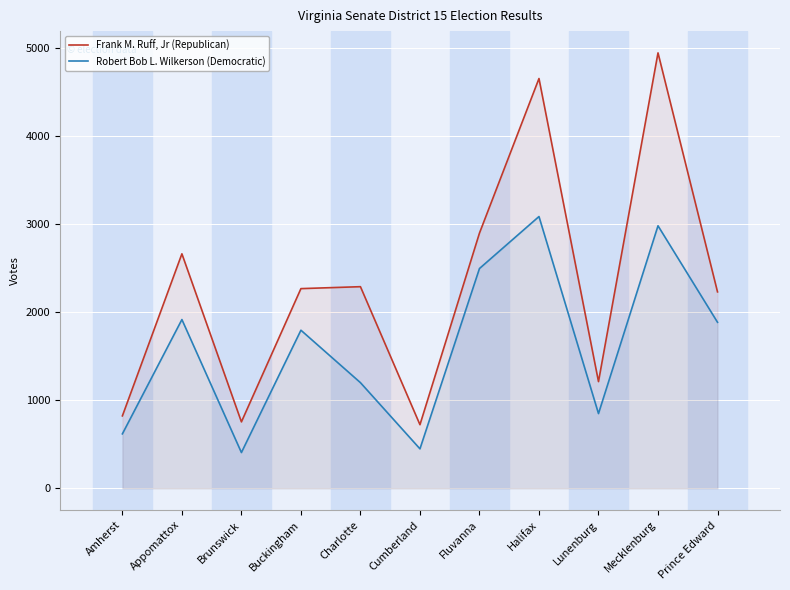

At Prince Edward, list the series in order from smallest to largest.

Robert Bob L. Wilkerson (Democratic), Frank M. Ruff, Jr (Republican)